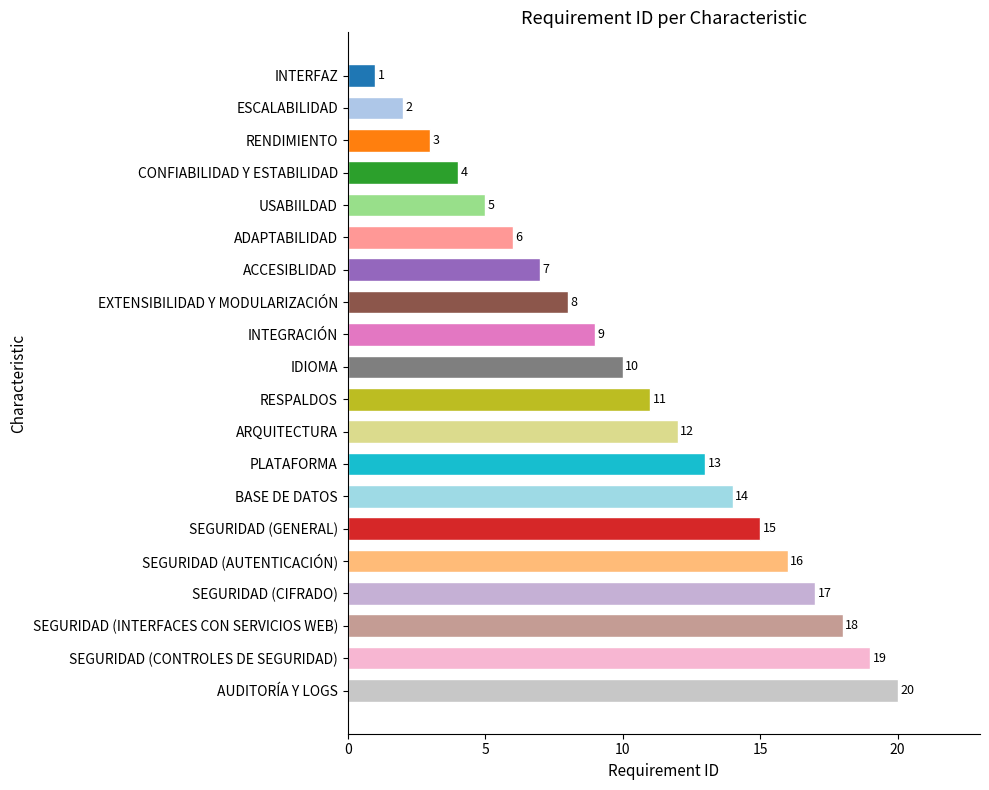

List the labels in order of value, largest first.

AUDITORÍA Y LOGS, SEGURIDAD (CONTROLES DE SEGURIDAD), SEGURIDAD (INTERFACES CON SERVICIOS WEB), SEGURIDAD (CIFRADO), SEGURIDAD (AUTENTICACIÓN), SEGURIDAD (GENERAL), BASE DE DATOS, PLATAFORMA, ARQUITECTURA, RESPALDOS, IDIOMA, INTEGRACIÓN, EXTENSIBILIDAD Y MODULARIZACIÓN, ACCESIBLIDAD, ADAPTABILIDAD, USABIILDAD, CONFIABILIDAD Y ESTABILIDAD, RENDIMIENTO, ESCALABILIDAD, INTERFAZ